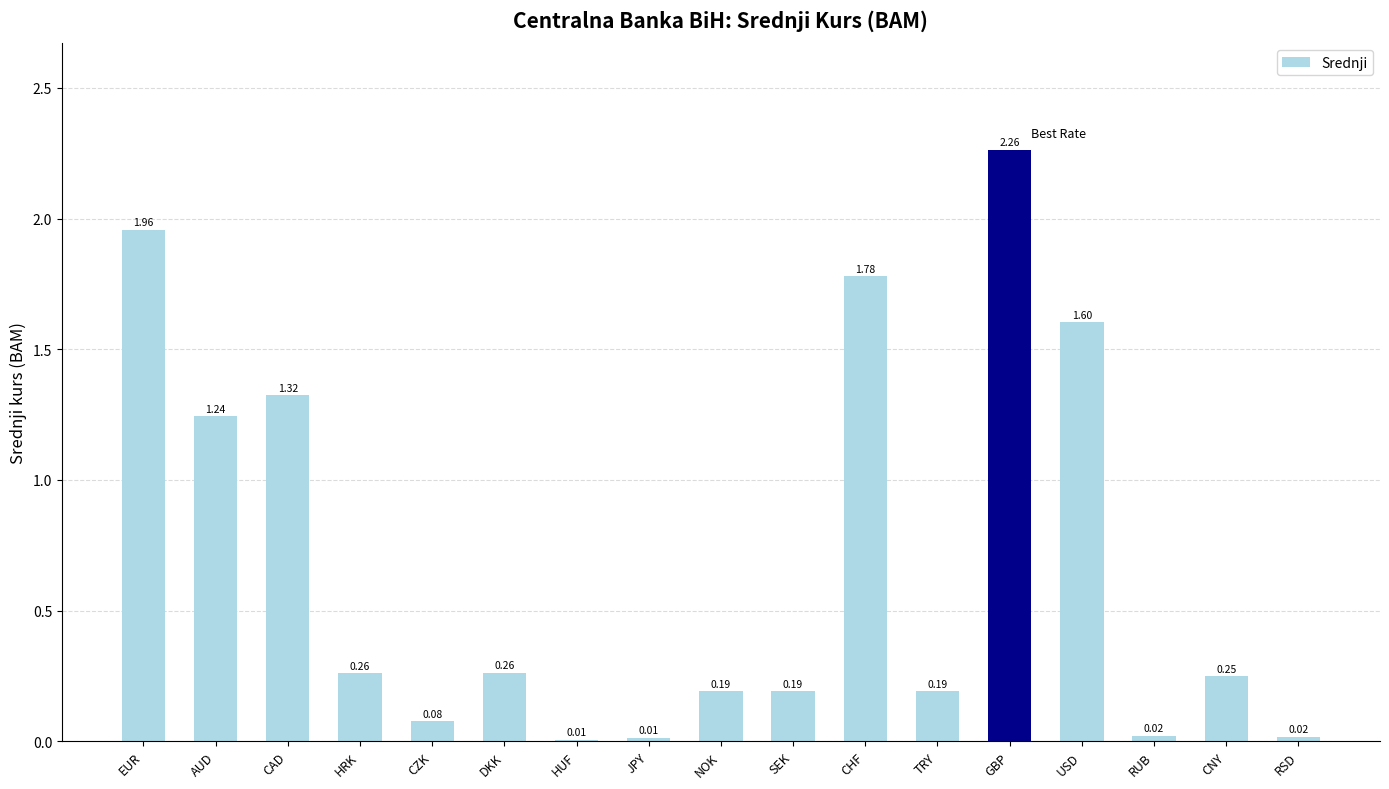

Between JPY and EUR, which is larger?

EUR